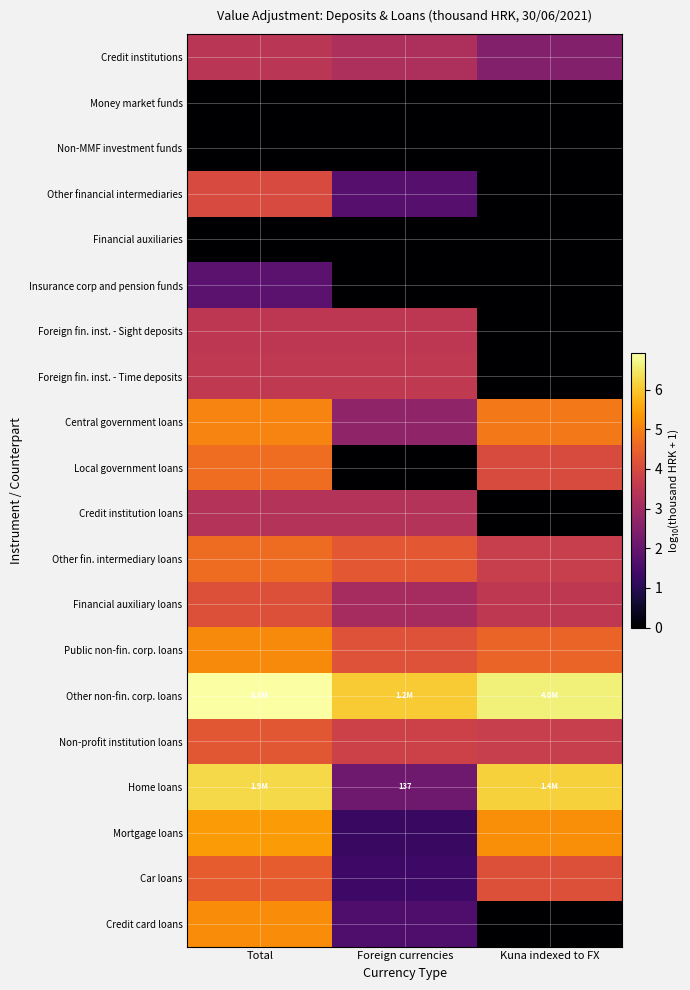

List the labels in order of Credit institution loans value, smallest first.

Kuna indexed to FX, Foreign currencies, Total